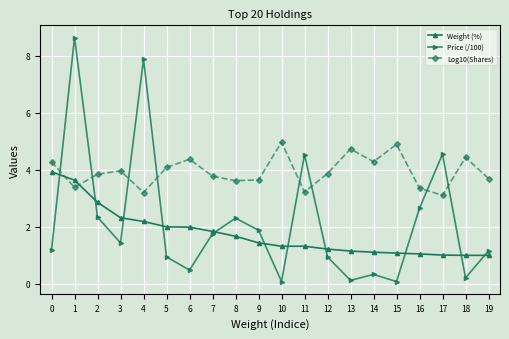

List the series in order of their overall mean, lowest first.

Weight (%), Price (/100), Log10(Shares)